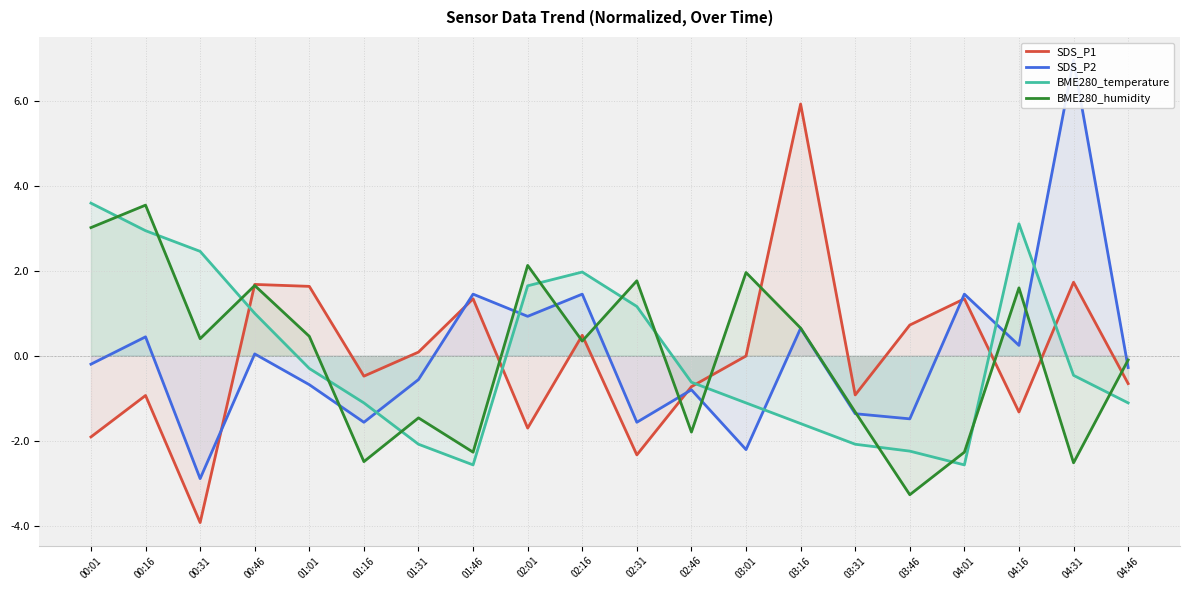

Reading right to left, list all the values displayed in this chart.

SDS_P1: -0.7	1.7	-1.3	1.3	0.7	-0.9	5.9	-0.0	-0.7	-2.3	0.5	-1.7	1.3	0.1	-0.5	1.6	1.7	-3.9	-0.9	-1.9
SDS_P2: -0.3	7.0	0.2	1.4	-1.5	-1.4	0.6	-2.2	-0.8	-1.6	1.4	0.9	1.4	-0.6	-1.6	-0.7	0.0	-2.9	0.4	-0.2
BME280_temperature: -1.1	-0.5	3.1	-2.6	-2.2	-2.1	-1.6	-1.1	-0.6	1.2	2.0	1.6	-2.6	-2.1	-1.1	-0.3	1.0	2.5	2.9	3.6
BME280_humidity: -0.1	-2.5	1.6	-2.3	-3.3	-1.3	0.7	2.0	-1.8	1.8	0.3	2.1	-2.3	-1.5	-2.5	0.5	1.7	0.4	3.5	3.0